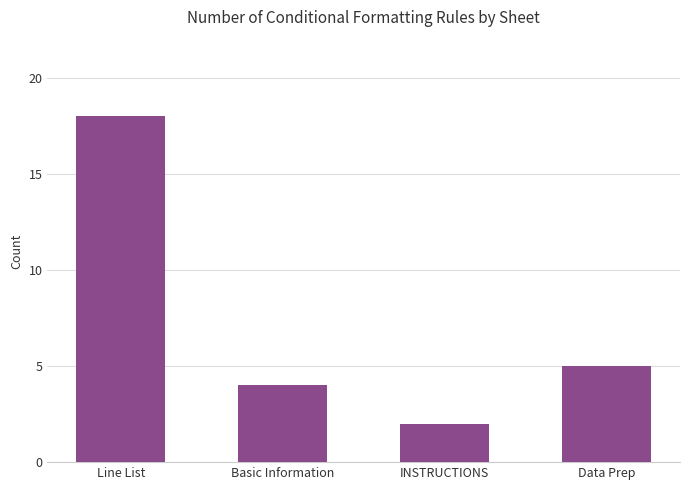

What is the smallest value displayed?

2